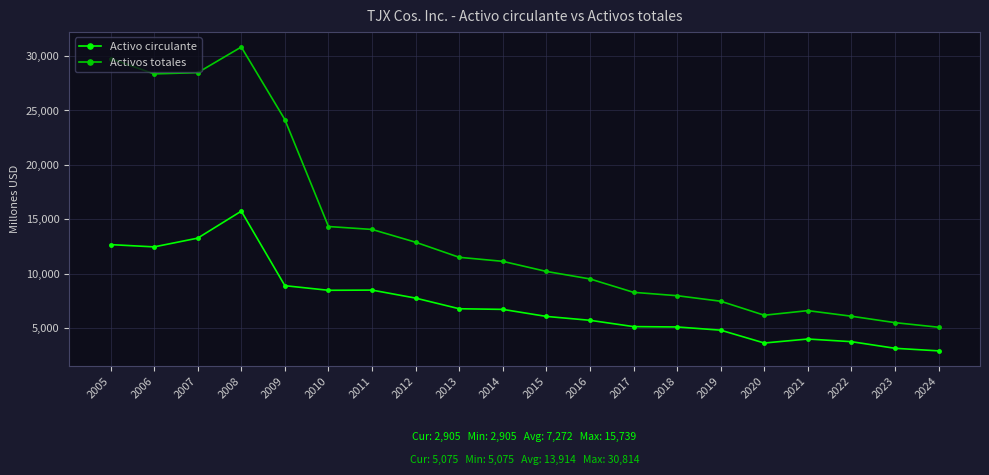

Is the value of Activo circulante at 2020 greater than the value of Activos totales at 2007?

No